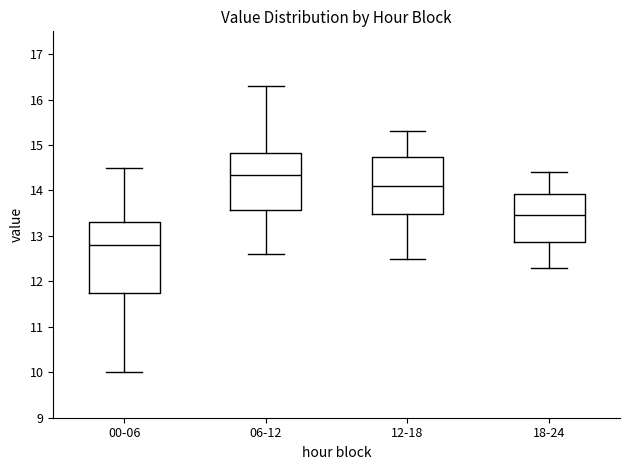

Reading left to right, transcribe this box plot: for each box, give where its median line is, the range the box spans, and where its two whiskers end, as read against the y-axis. The values are not printed on the chart, so give them approximately, as read against the axis.

00-06: median 12.8, box 11.8 to 13.3, whiskers 10.0 to 14.5
06-12: median 14.4, box 13.6 to 14.8, whiskers 12.6 to 16.3
12-18: median 14.1, box 13.5 to 14.7, whiskers 12.5 to 15.3
18-24: median 13.5, box 12.9 to 13.9, whiskers 12.3 to 14.4